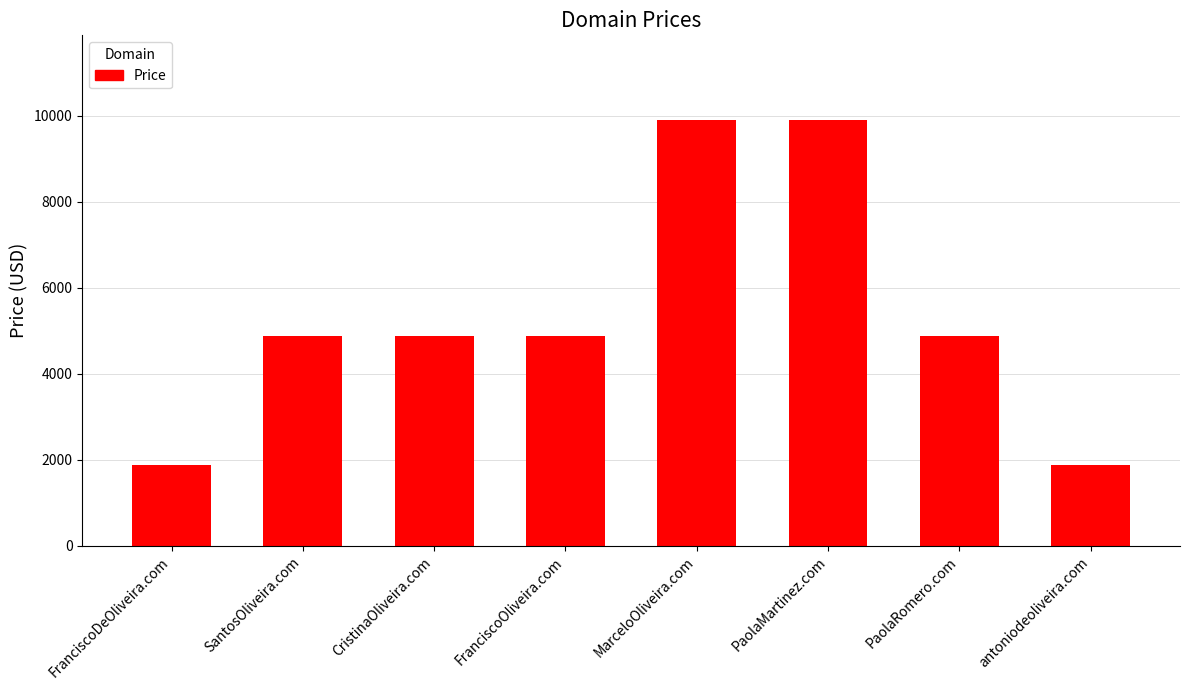

The value at PaolaRomero.com is 4888. True or false?

True